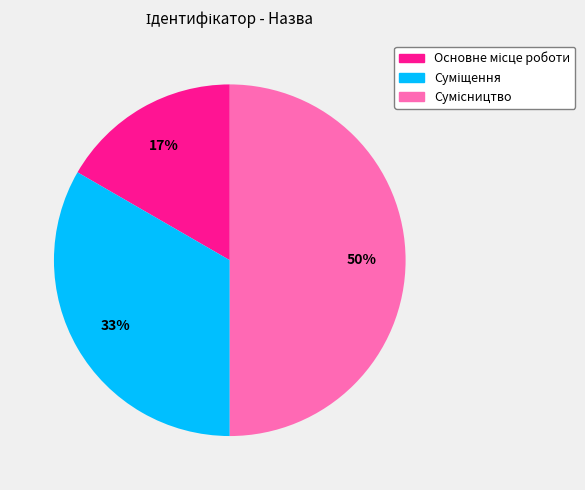

To the nearest percent, what is the average slice percentage?

33%